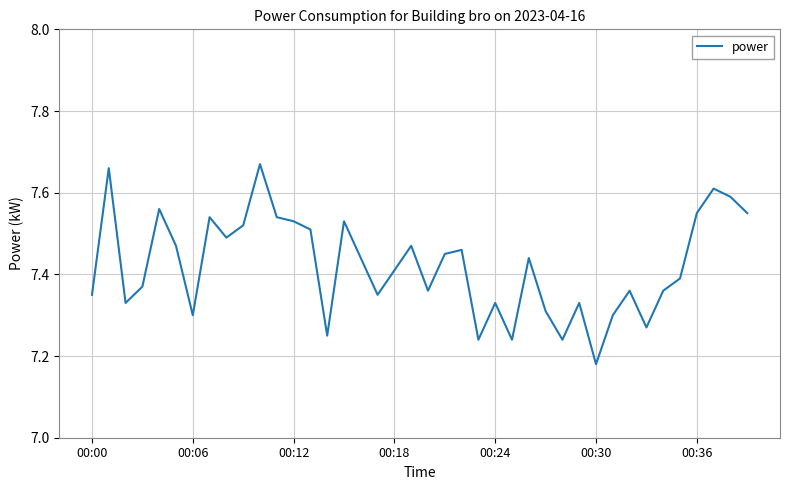

What is the difference between the maximum and minimum values?

0.5